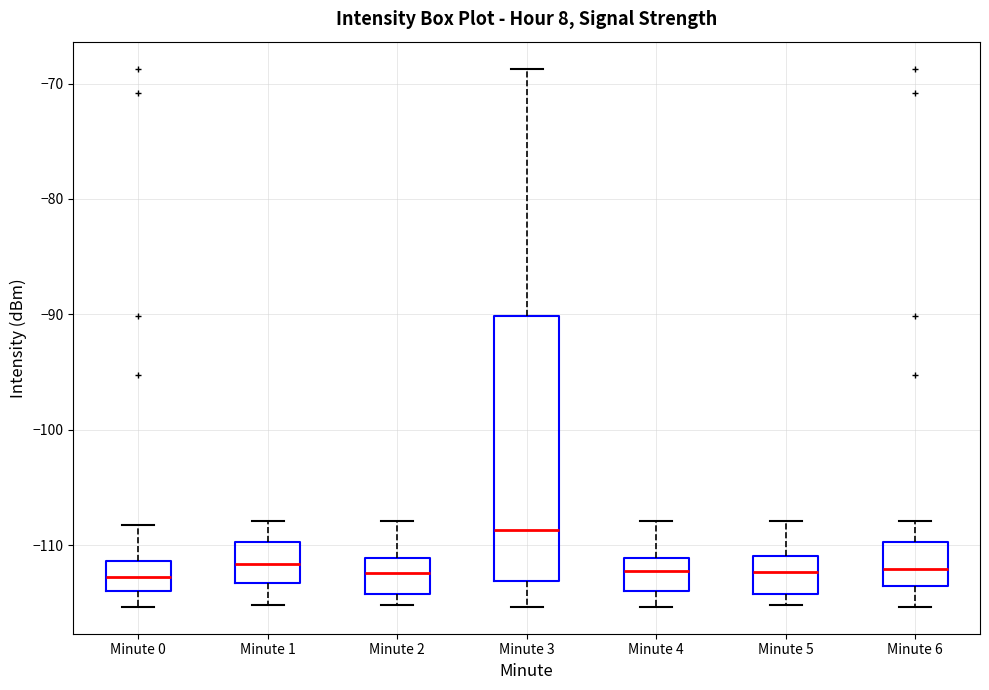

Reading left to right, transcribe this box plot: for each box, give where its median line is, the range the box spans, and where its two whiskers end, as read against the y-axis. The values are not printed on the chart, so give them approximately, as read against the axis.

Minute 0: median -113, box -114 to -111, whiskers -115 to -108
Minute 1: median -112, box -113 to -110, whiskers -115 to -108
Minute 2: median -112, box -114 to -111, whiskers -115 to -108
Minute 3: median -109, box -113 to -90, whiskers -115 to -69
Minute 4: median -112, box -114 to -111, whiskers -115 to -108
Minute 5: median -112, box -114 to -111, whiskers -115 to -108
Minute 6: median -112, box -114 to -110, whiskers -115 to -108